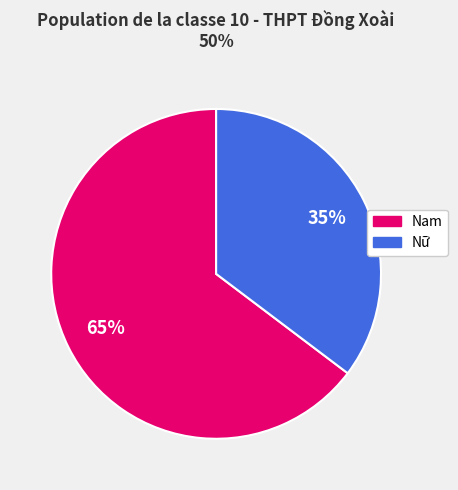

What percentage is the Nữ slice, to the nearest percent?

35%